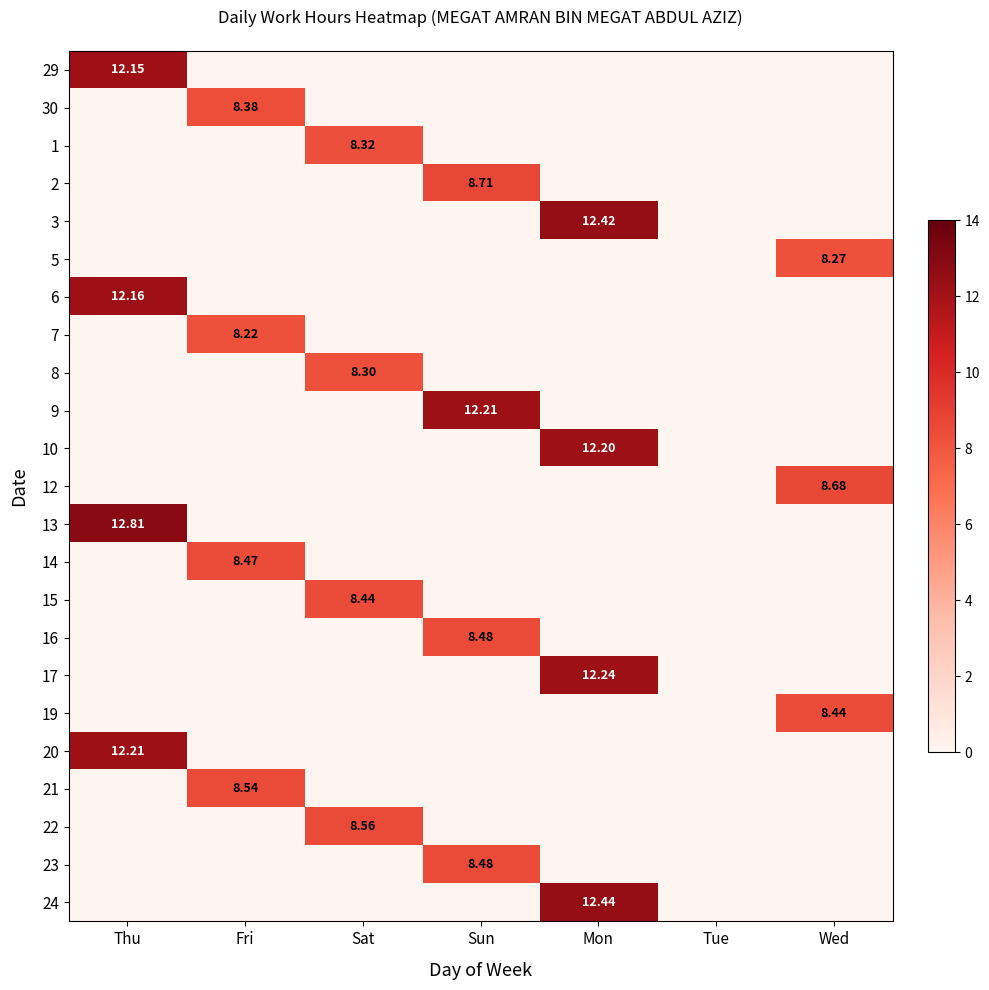

The 20 series shows 6.9 at Tue. True or false?

False